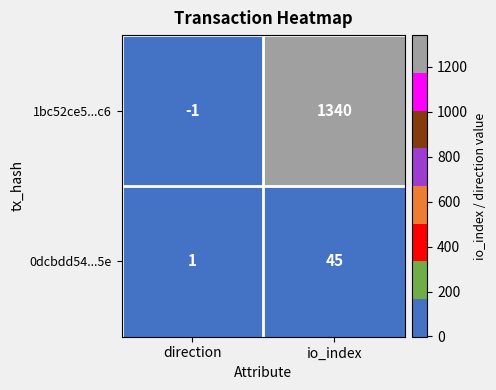

How many distinct data groups are displayed?

2